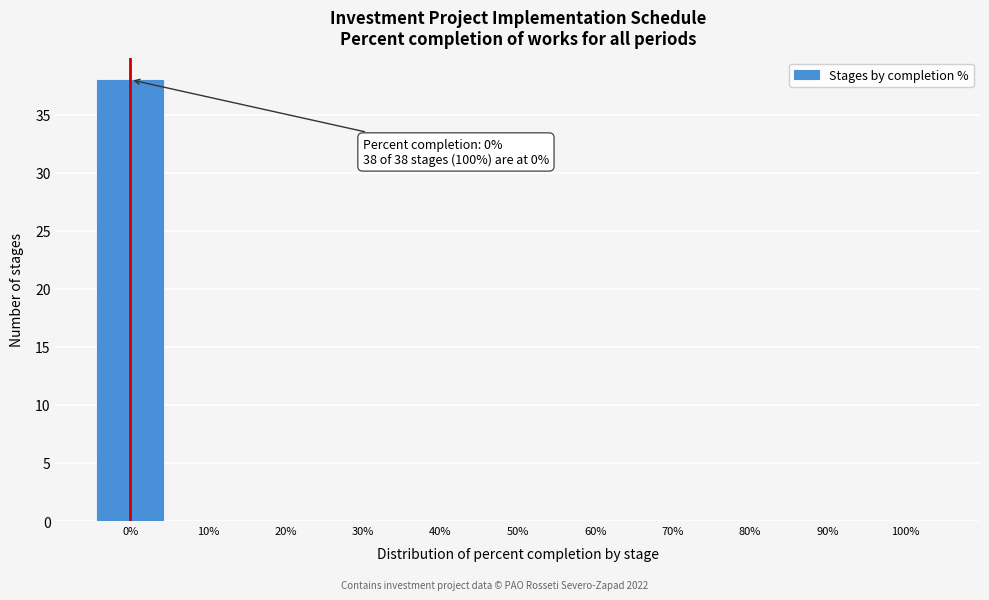

Over which range of the x-axis is the bar tallest?

-5 to 5